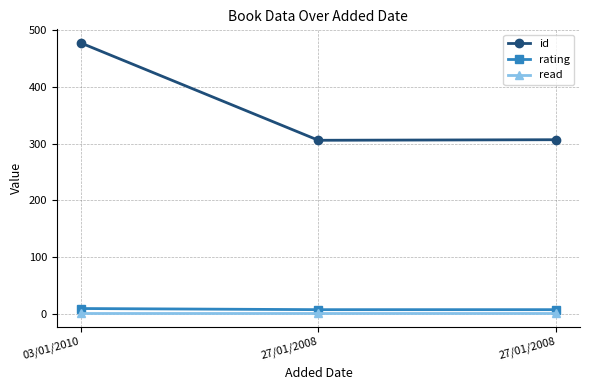

What is the total value across all series at 27/01/2008?

314